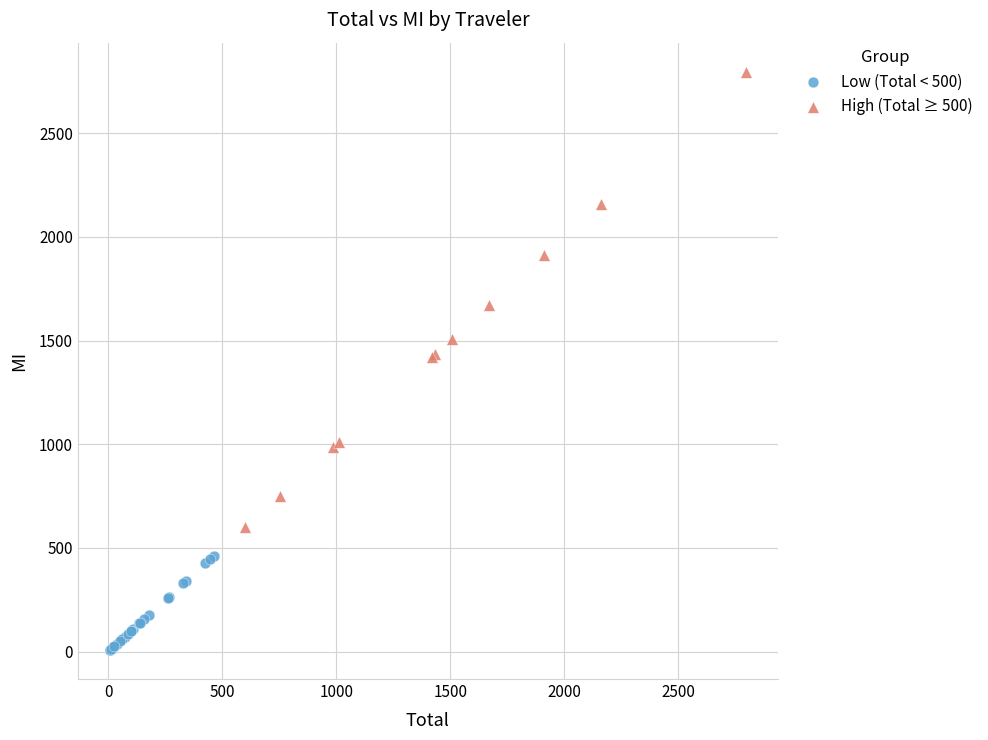

Which series contains the lowest Y value?

Low (Total < 500)